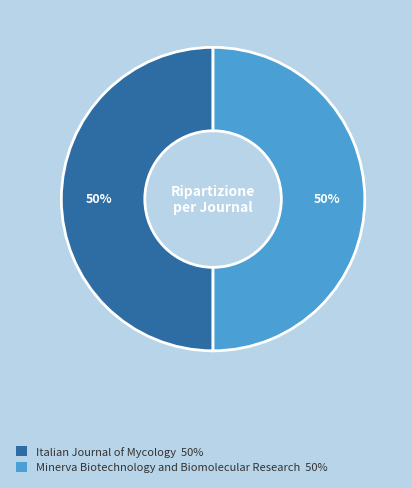

How many segments does this pie chart have?

2